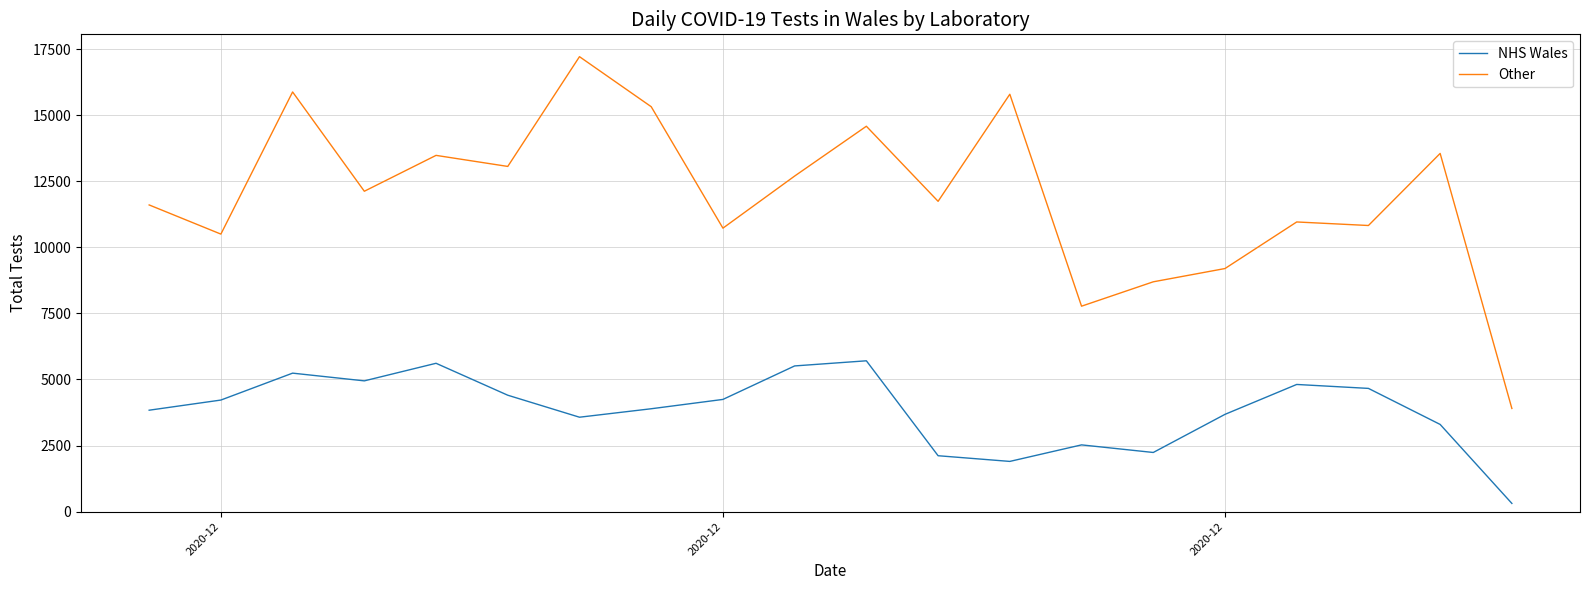

True or false: Other and NHS Wales intersect in this chart.

False